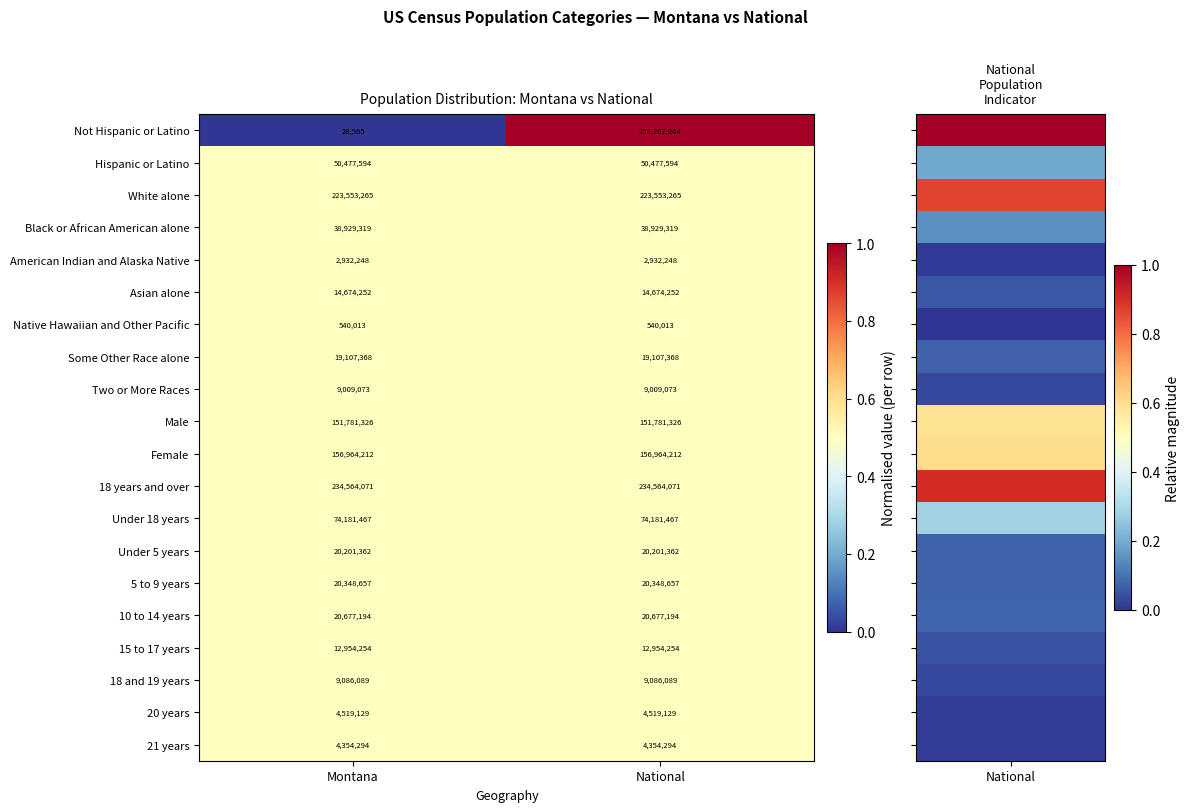

Is it true that Not Hispanic or Latino equals 42077 at Montana?

False